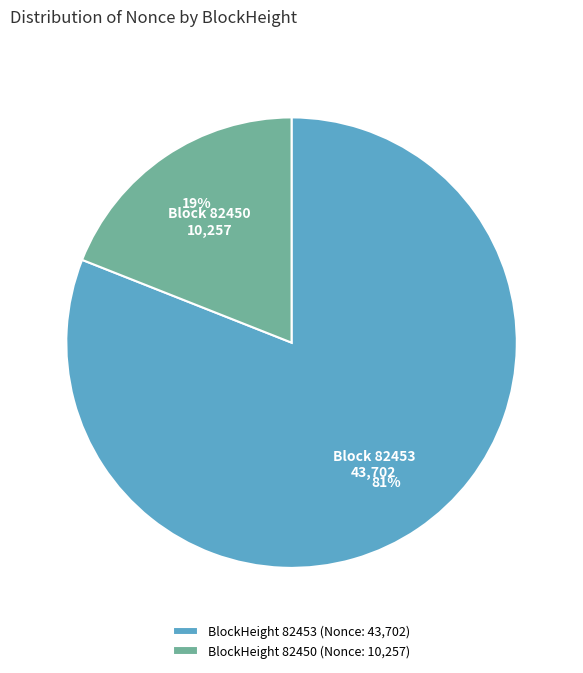

True or false: BlockHeight 82450 (Nonce: 10,257) accounts for 19% of the total.

True